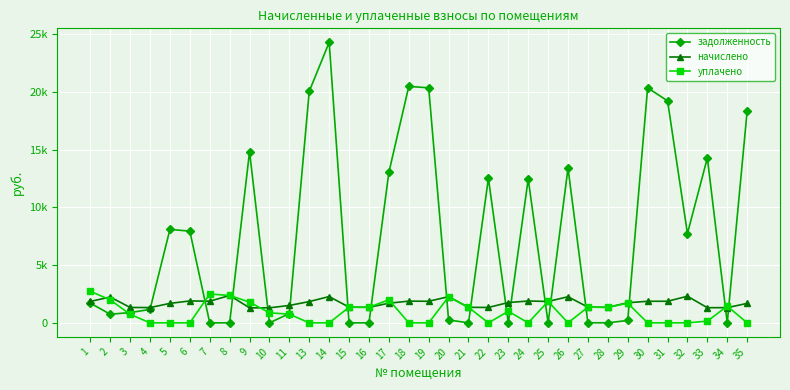

What is the difference between the second highest and minimum values in the начислено series?

1004.4